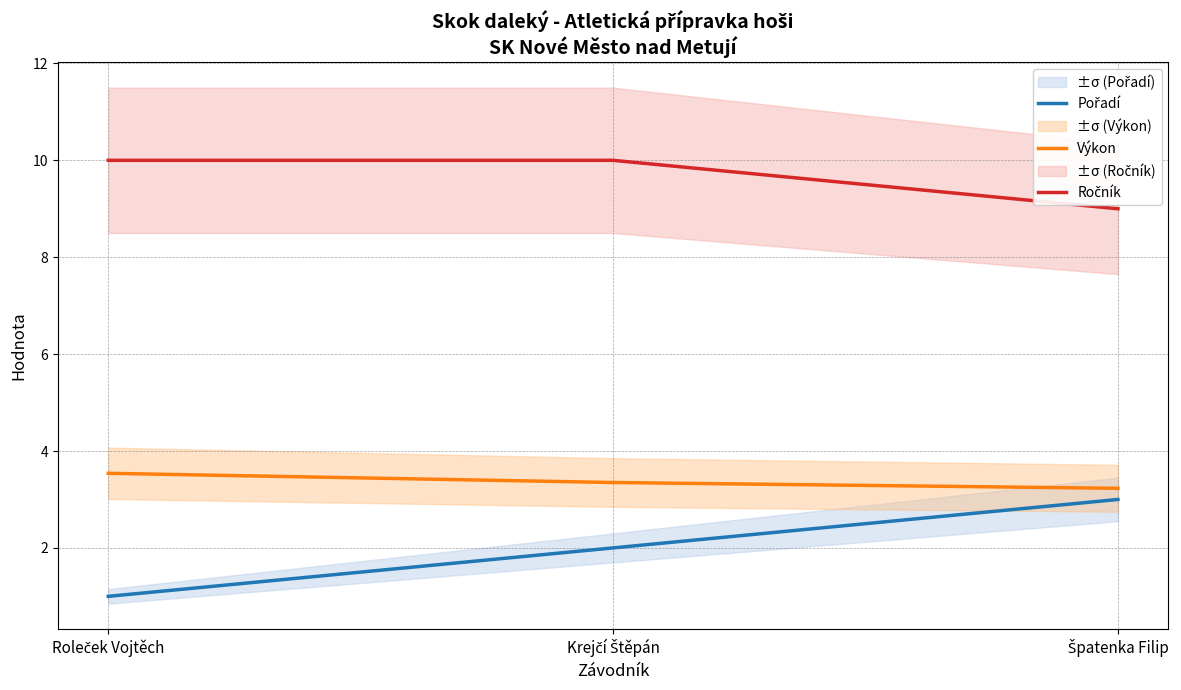

What is the approximate value of Výkon at Špatenka Filip?

3.2